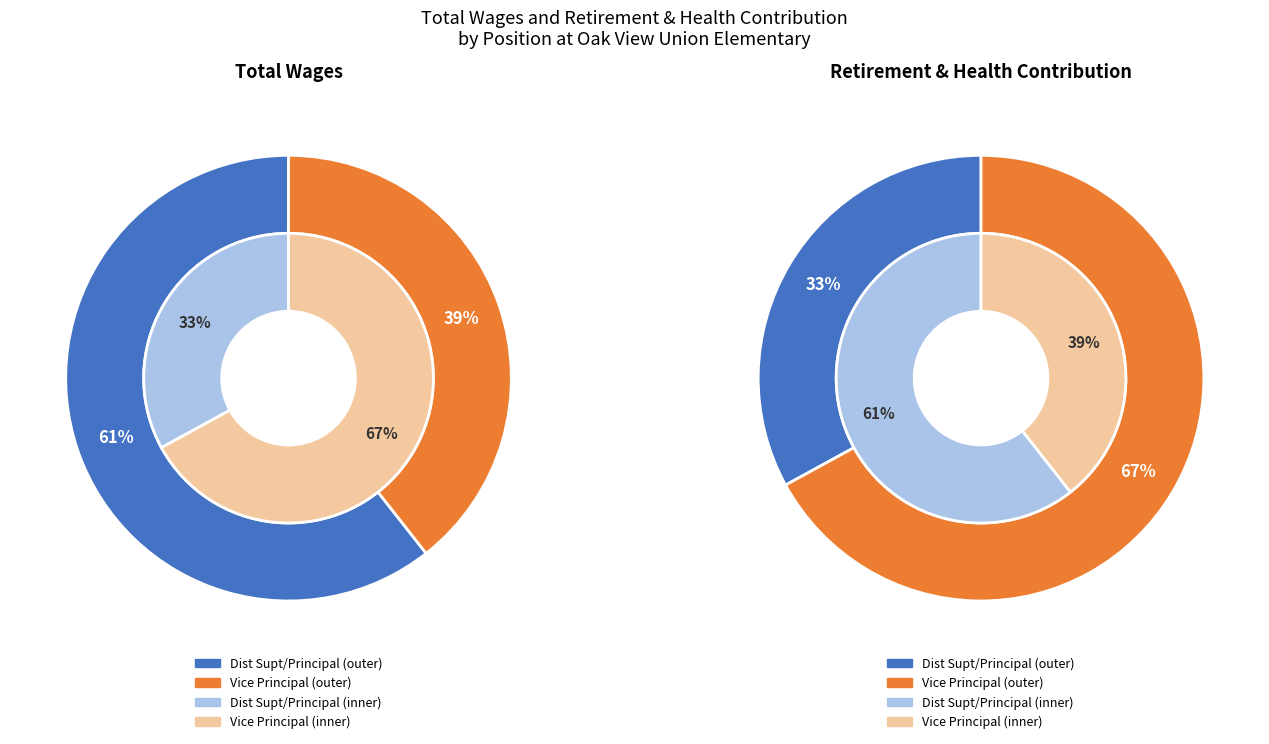

What percentage is NOT represented by Dist Supt/Principal?

39.4%